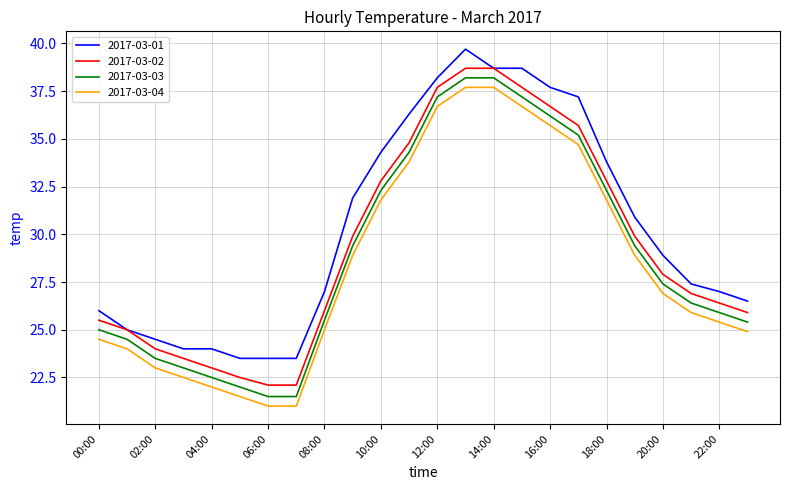

What is the maximum value for 2017-03-01?

39.7